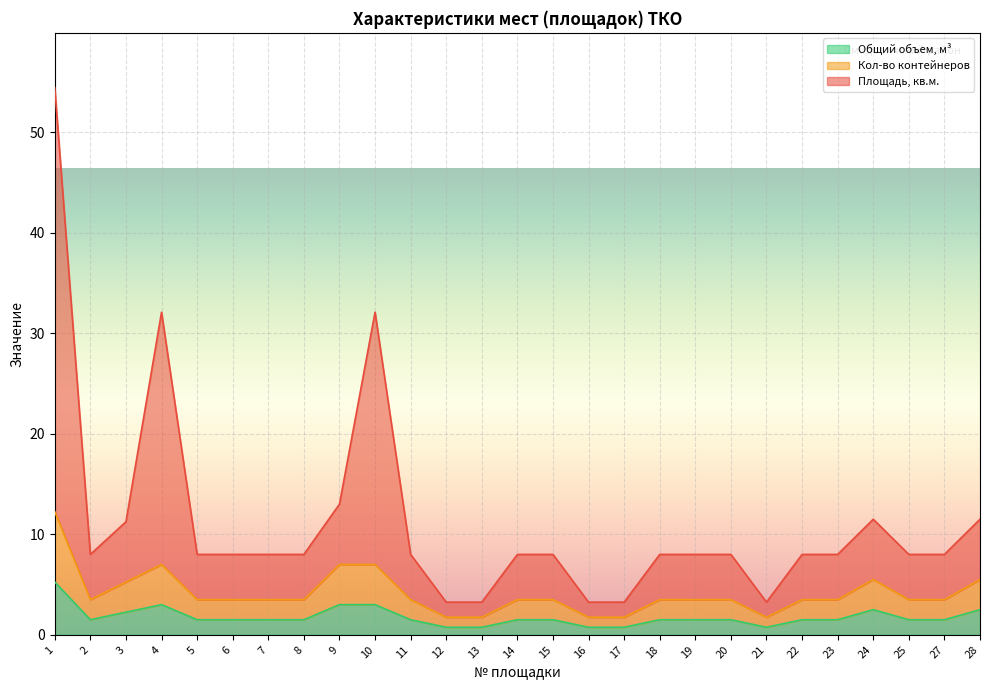

The Общий объем, м³ series shows 2.2 at 3. True or false?

True